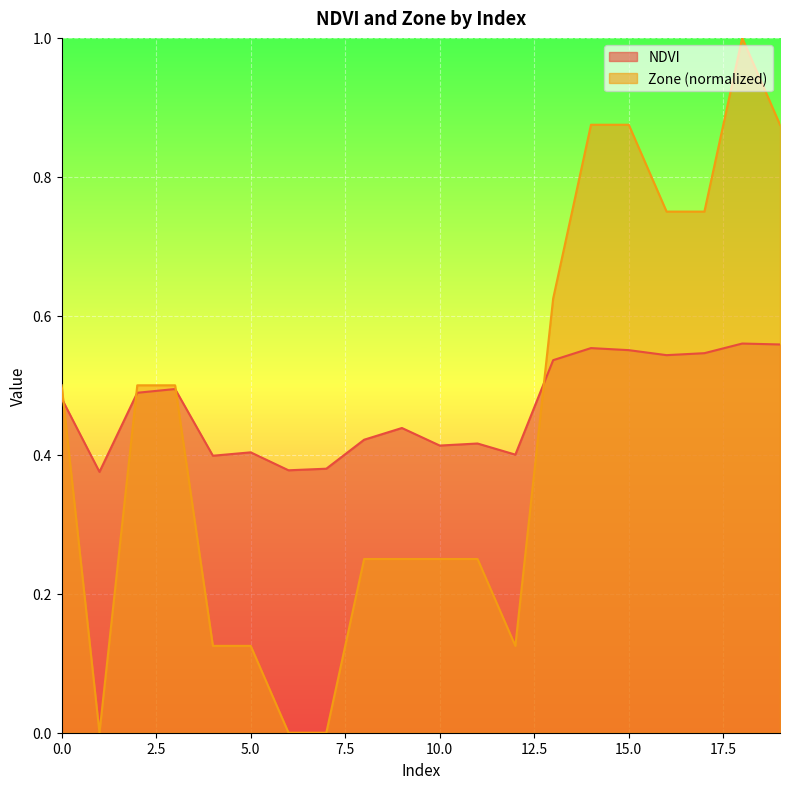

True or false: Zone and NDVI cross at least once.

True